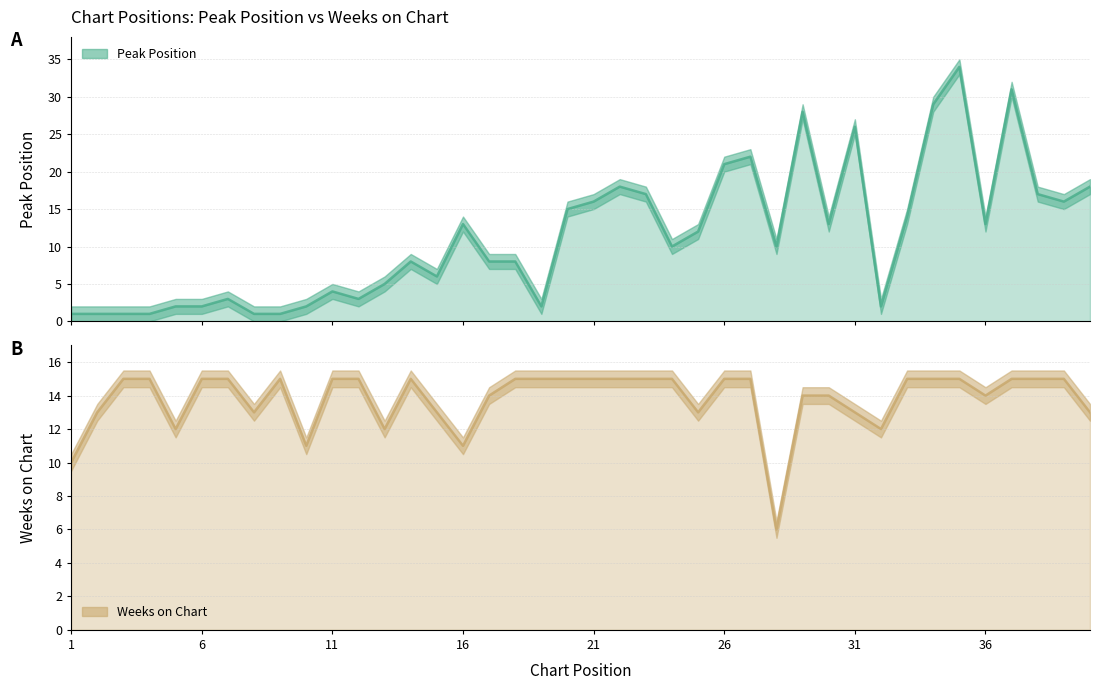

What is the value of the Peak Position point at the 18th from the left?

8